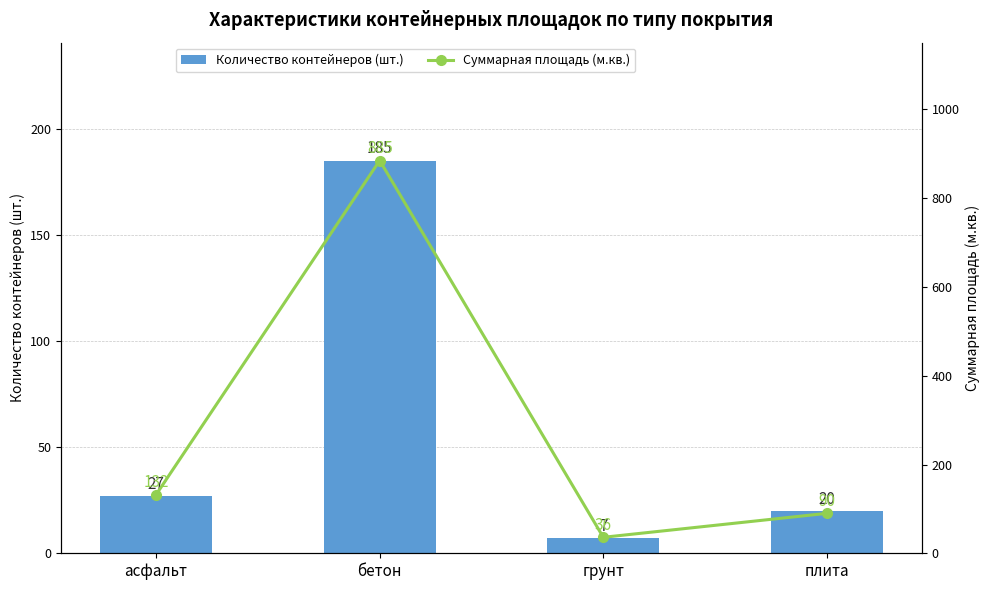

What is the label of the 4th bar from the left?

плита